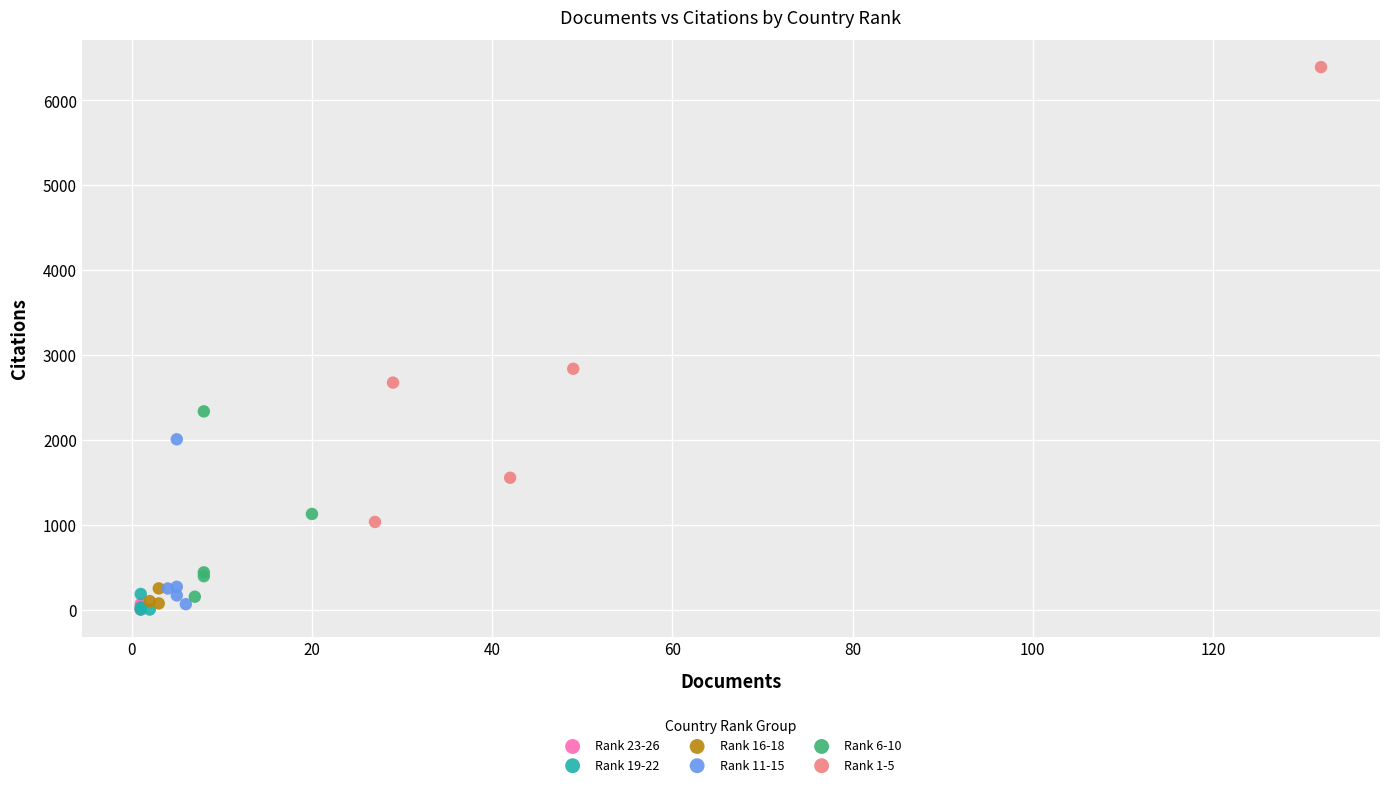

Which series contains the highest Y value?

Rank 1-5